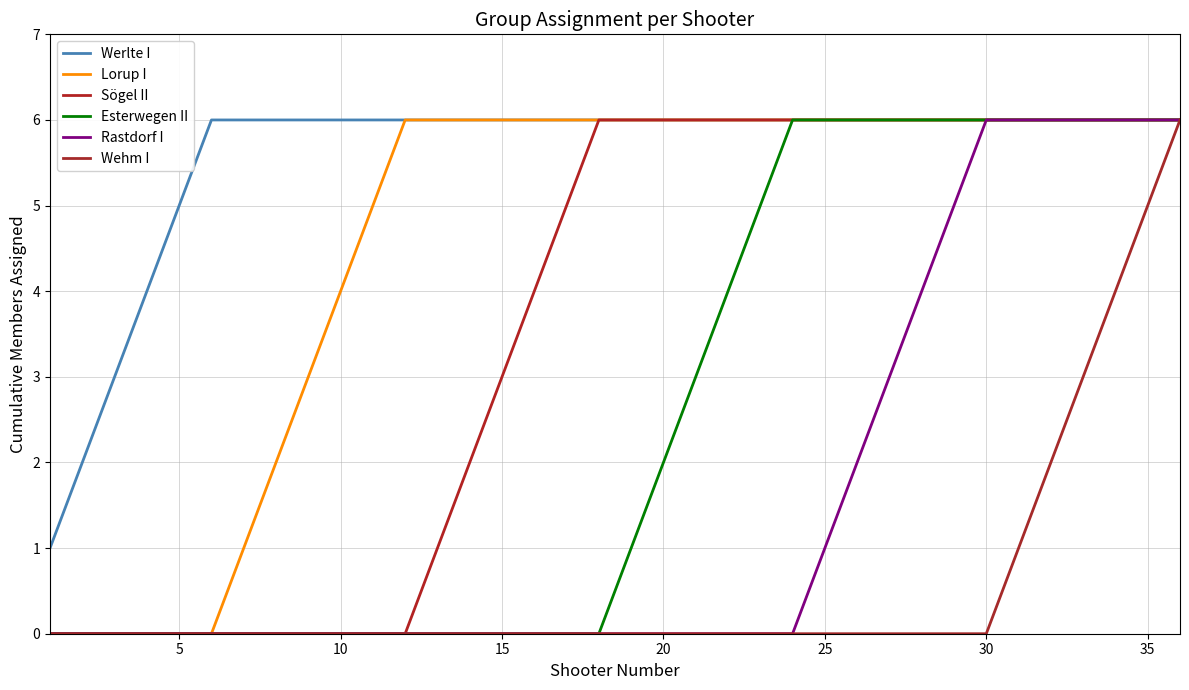

List the series in order of their peak value, lowest first.

Werlte I, Lorup I, Sögel II, Esterwegen II, Rastdorf I, Wehm I